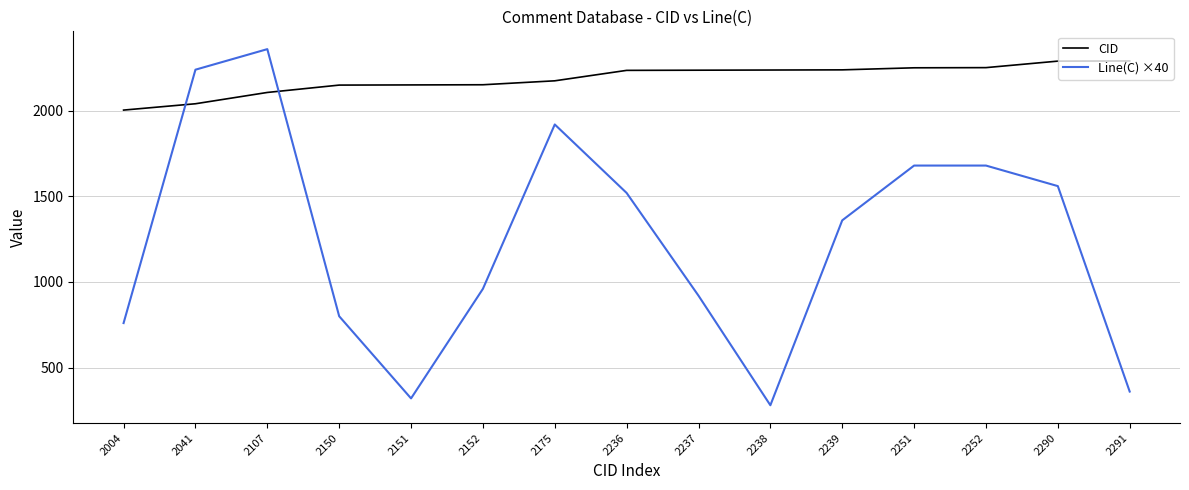

What is the greatest value displayed?

2360